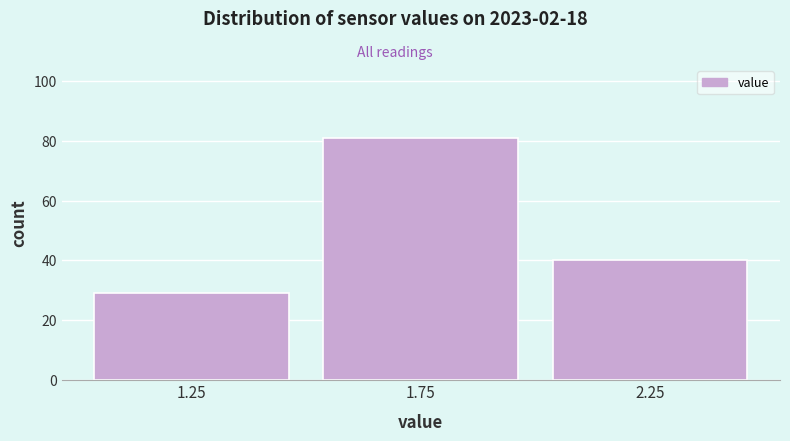

How tall is the bar that spans 1.0 to 1.5 on the x-axis? The values are not printed on the chart, so give them approximately, as read against the axis.

30